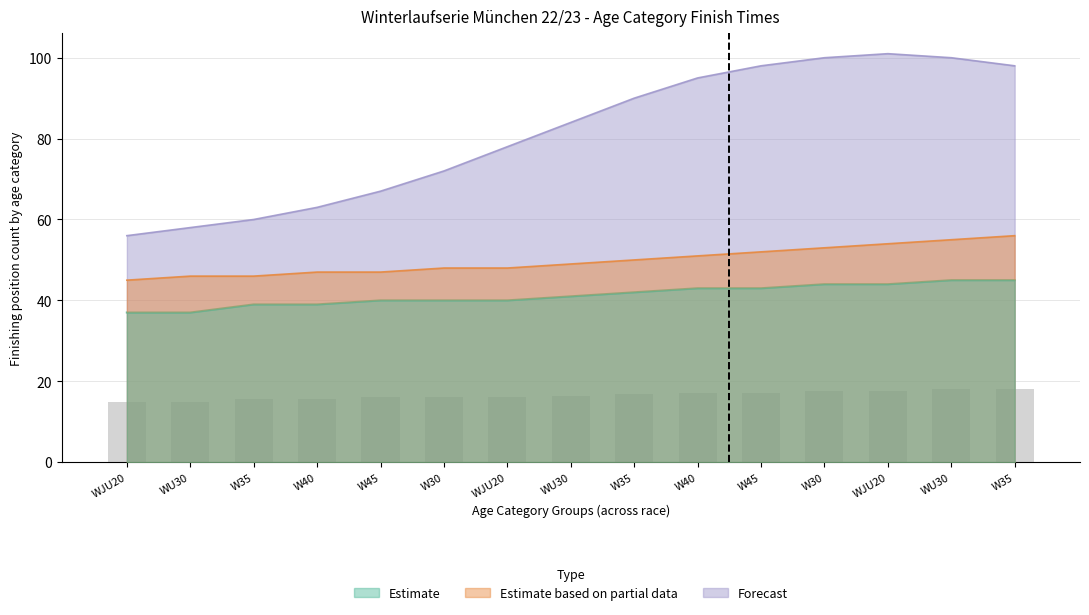

What is the smallest value displayed?

37